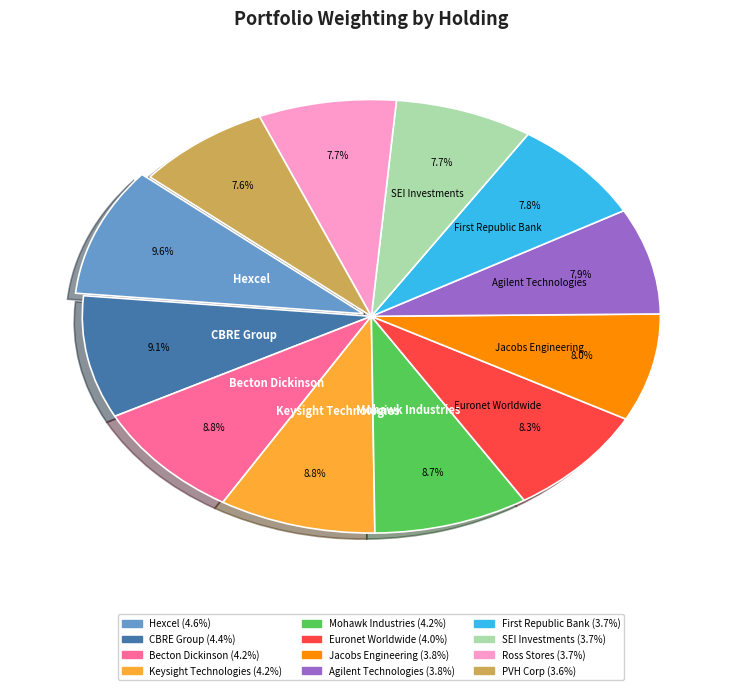

Is there any slice that represents more than half of the pie?

No